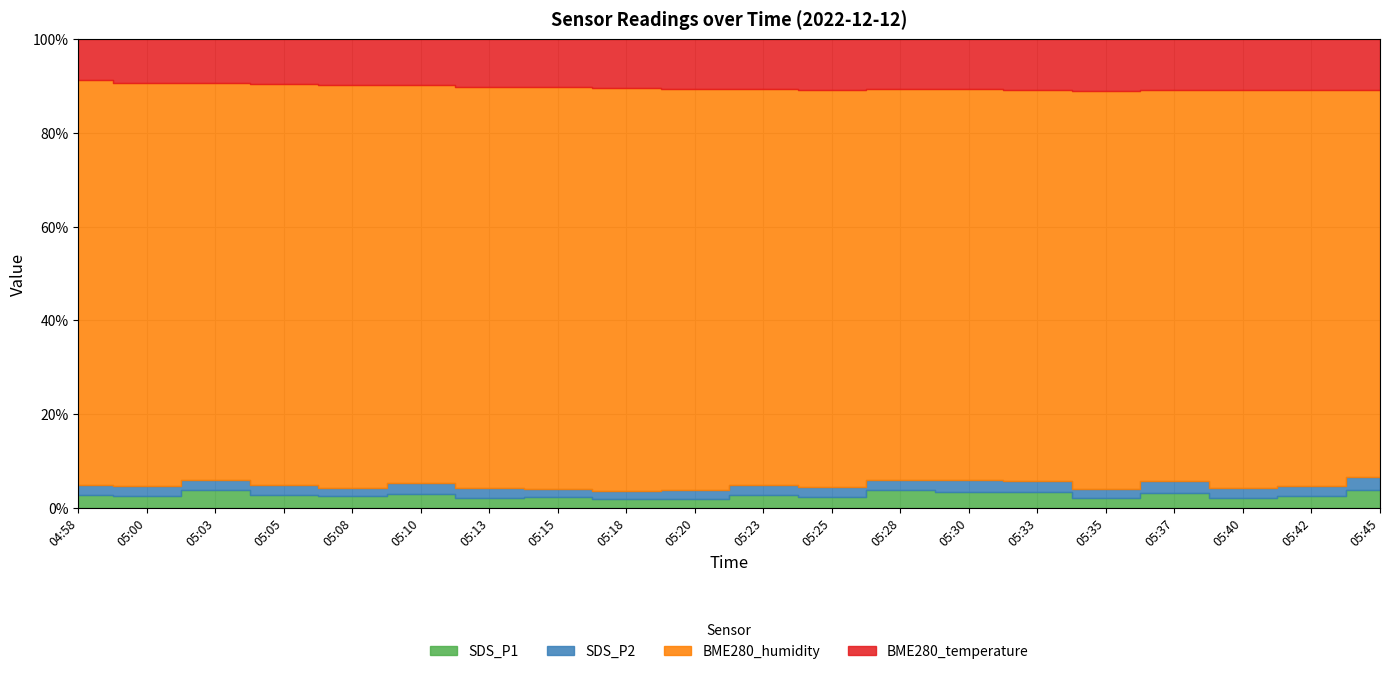

How many interior local peaks does the SDS_P1 series have?

6